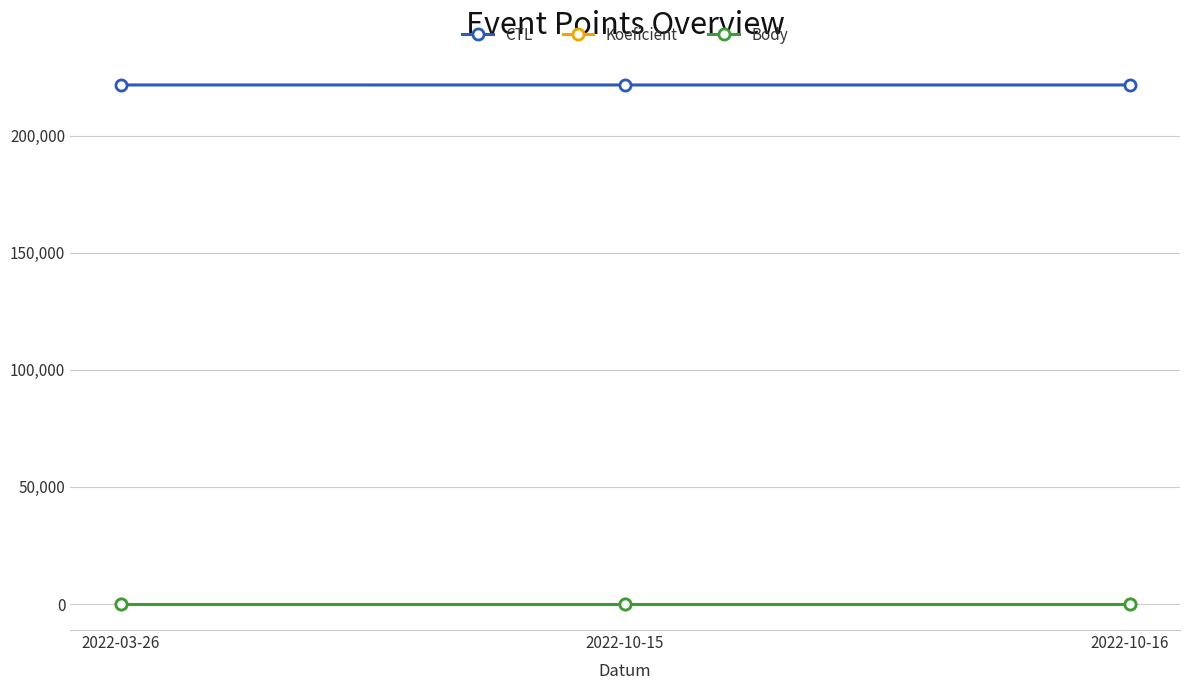

Between 2022-10-16 and 2022-10-15, which is larger?

2022-10-16